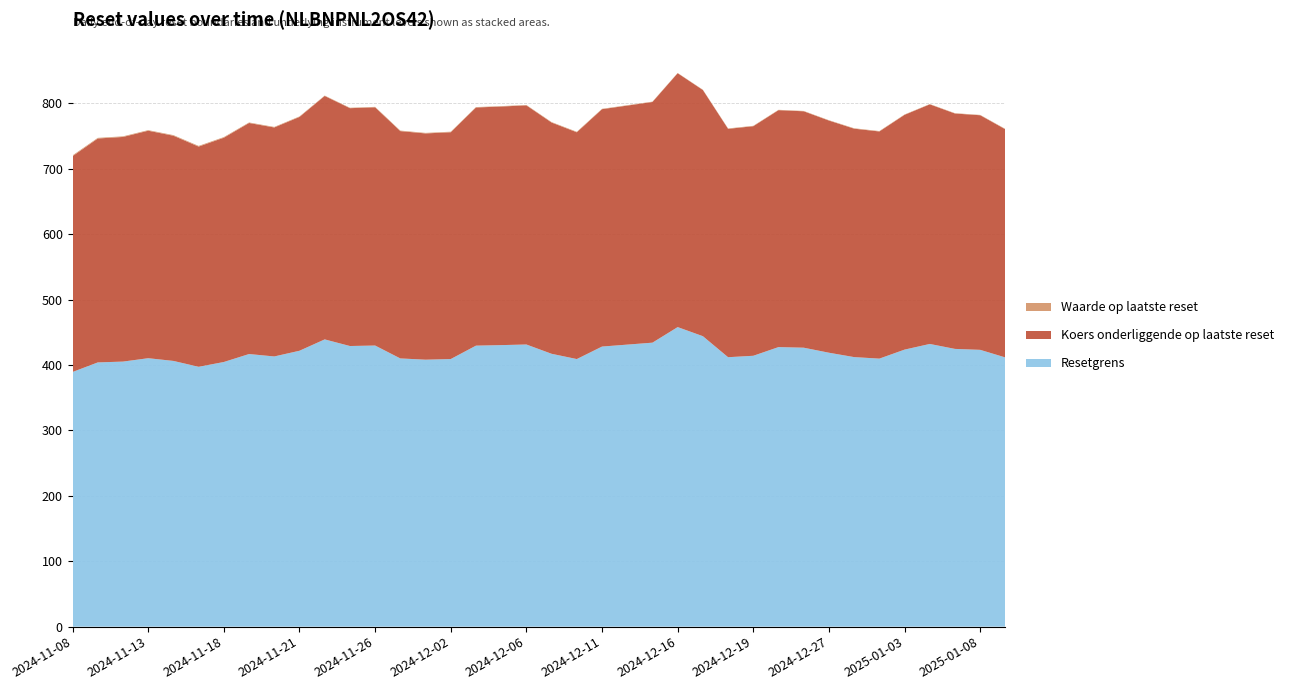

Reading left to right, extract all data points from this chart.

Resetgrens: 389.4	404.1	405.3	410.5	406.3	397.4	404.7	416.9	413.2	421.9	439.3	429.1	429.9	410.2	408.2	409.2	429.7	430.5	431.5	417.2	409.2	428.3	431.3	434.3	458.1	444.2	412.0	414.2	427.5	426.6	418.9	412.2	409.9	423.6	432.3	424.7	423.3	411.6
Koers onderliggende op laatste reset: 330.0	342.4	343.5	347.9	344.4	336.8	343.0	353.3	350.1	357.6	372.3	363.7	364.3	347.6	346.0	346.8	364.2	364.8	365.6	353.6	346.8	363.0	365.5	368.0	388.2	376.4	349.2	351.0	362.3	361.5	355.0	349.3	347.3	359.0	366.4	359.9	358.7	348.8
Waarde op laatste reset: 1.2	1.0	0.9	0.9	0.9	1.0	0.9	0.8	0.8	0.8	0.6	0.7	0.7	0.8	0.8	0.8	0.6	0.6	0.6	0.7	0.8	0.6	0.6	0.6	0.4	0.5	0.6	0.6	0.5	0.5	0.6	0.6	0.7	0.5	0.5	0.5	0.5	0.6